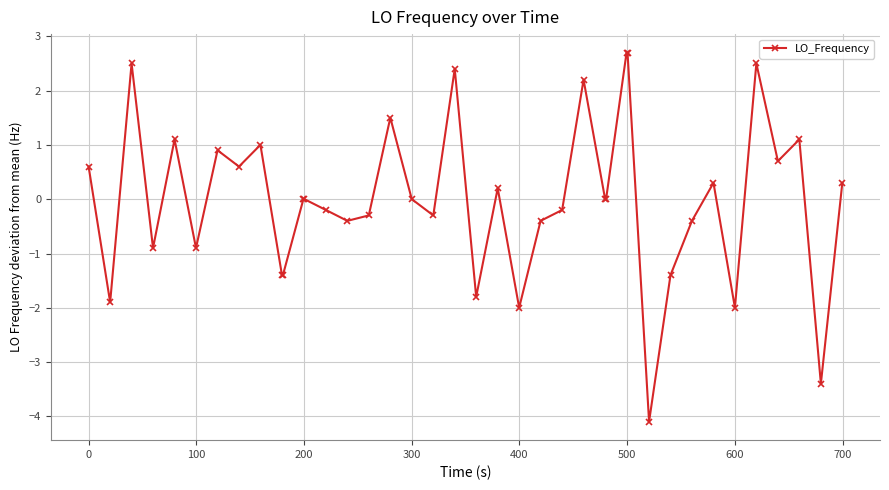

What is the minimum value shown in the chart?

-4.1